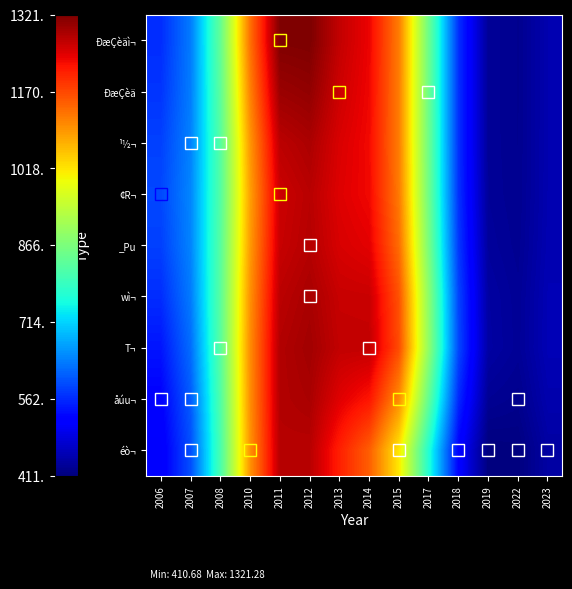

Between 2017 and 2022, which is larger?

2017